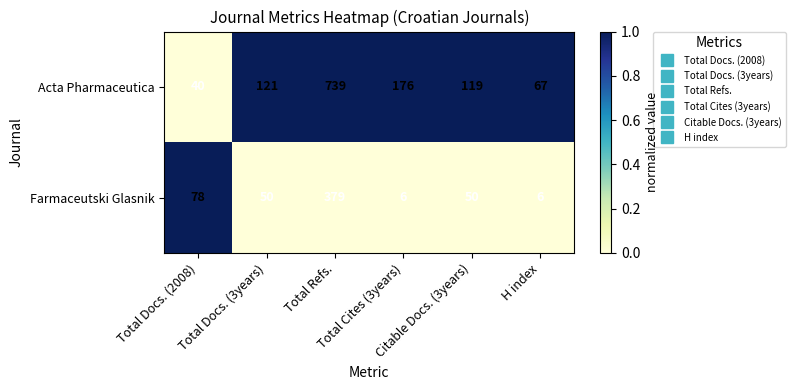

What is the average value of the Acta Pharmaceutica series?

210